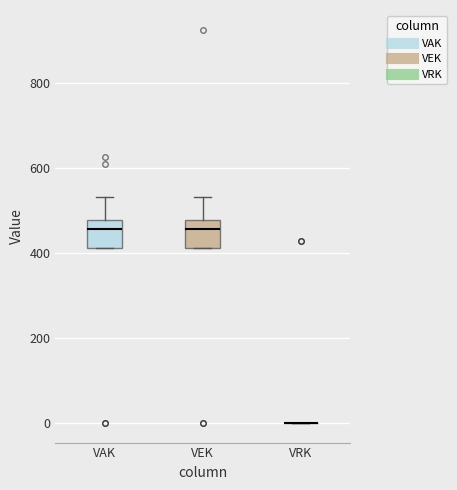

Reading left to right, read every box against the y-axis: the position of its median line, the range the box covers, and the ends of its whiskers. The values are not printed on the chart, so give them approximately, as read against the axis.

VAK: median 460, box 420 to 480, whiskers 420 to 540
VEK: median 460, box 420 to 480, whiskers 420 to 540
VRK: box collapsed to a line at 0, whiskers 0 to 0